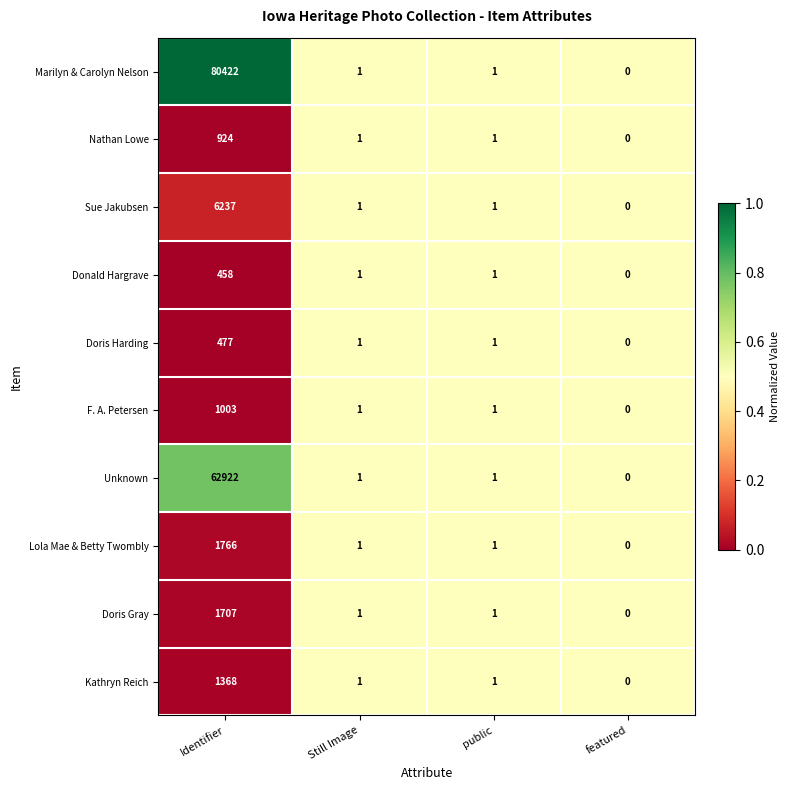

Which series has the largest total across all categories?

Marilyn & Carolyn Nelson